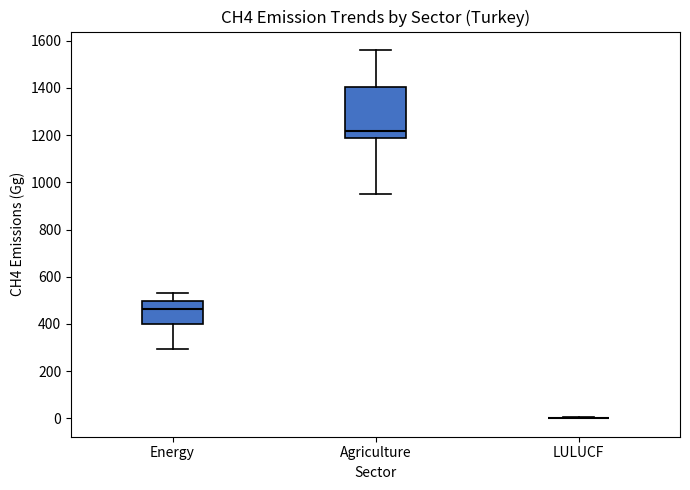

Reading left to right, read every box against the y-axis: the position of its median line, the range the box covers, and the ends of its whiskers. The values are not printed on the chart, so give them approximately, as read against the axis.

Energy: median 460, box 400 to 500, whiskers 300 to 540
Agriculture: median 1220, box 1180 to 1400, whiskers 960 to 1560
LULUCF: box collapsed to a line at 0, whiskers 0 to 0